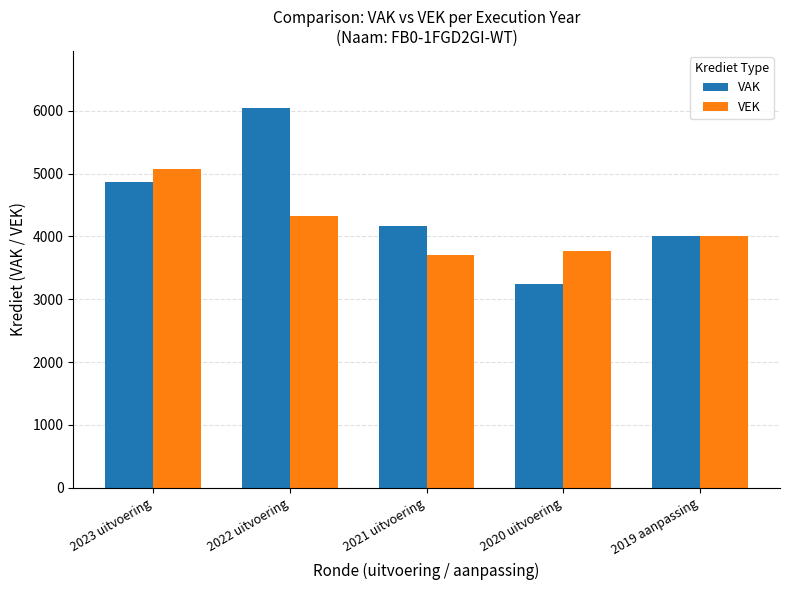

How many categories are shown in the chart?

5